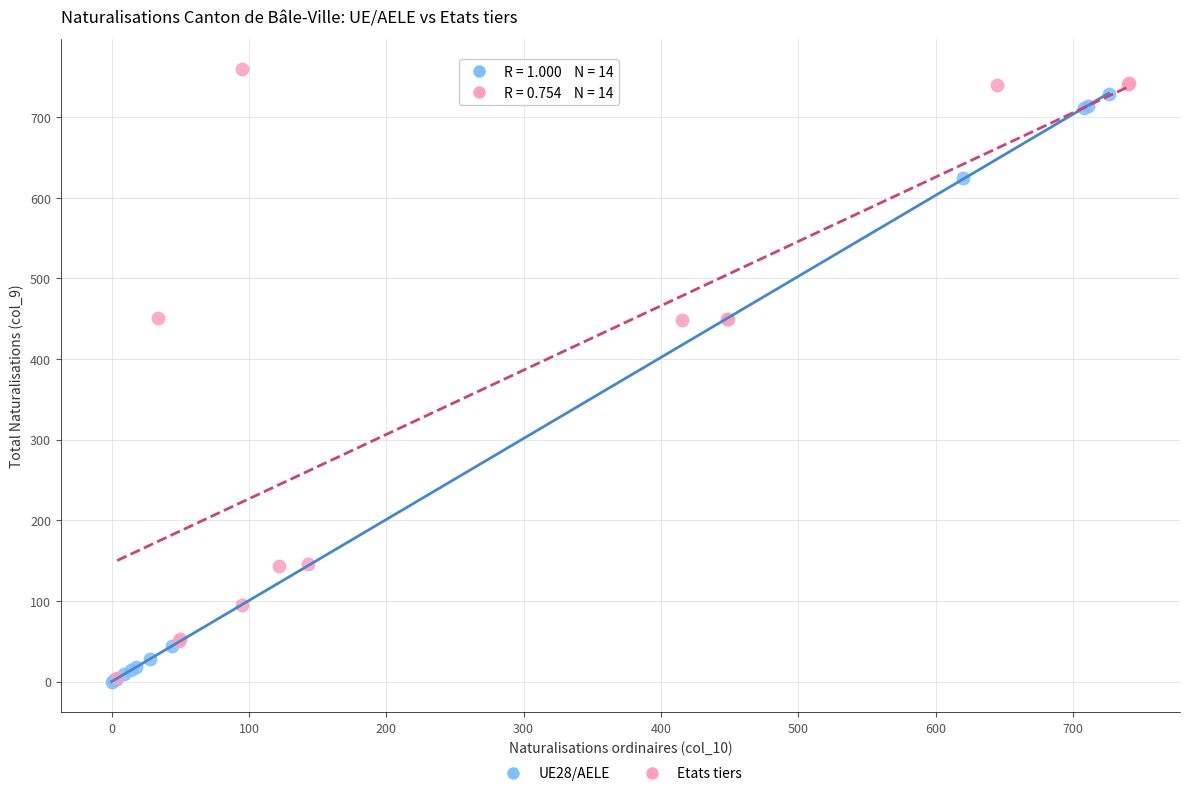

What are all the series names shown in the legend?

UE28/AELE, Etats tiers